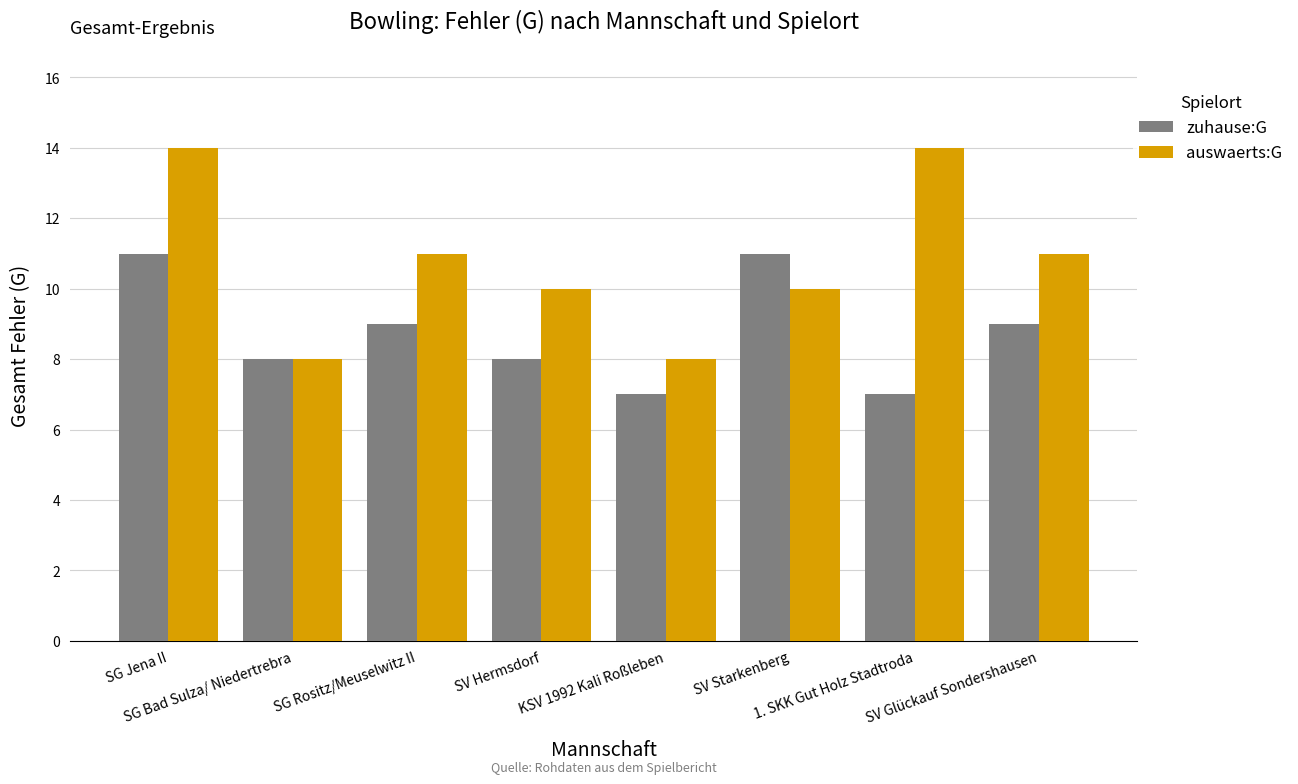

What is the sum of the auswaerts:G values at KSV 1992 Kali Roßleben and SV Hermsdorf?

18